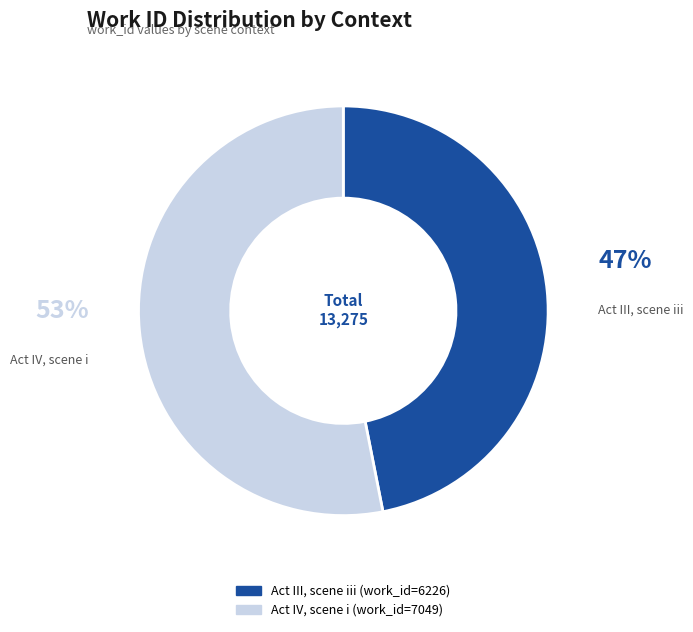

Which category accounts for the majority?

Act IV, scene i